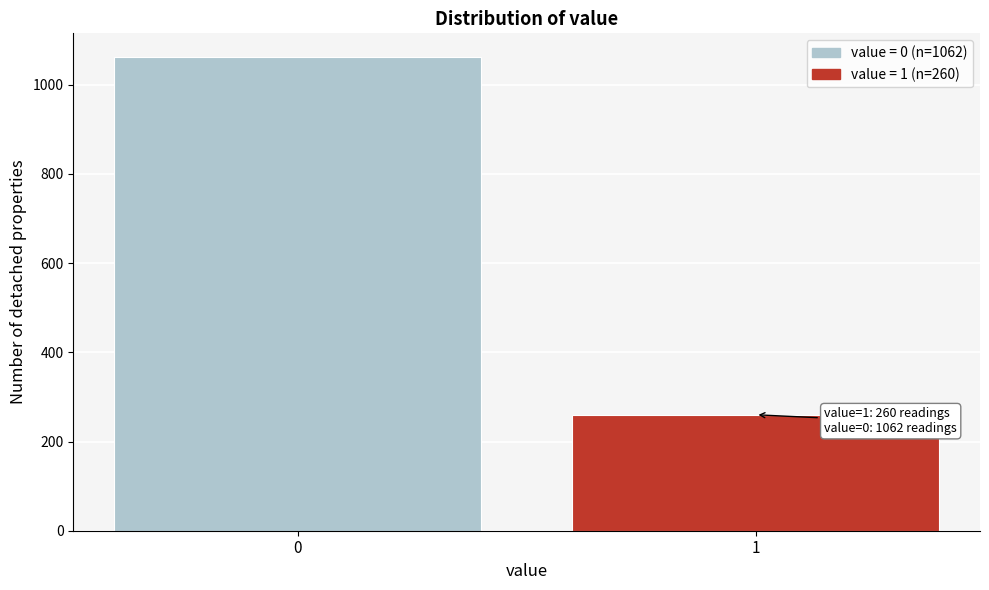

Reading left to right, what are all the values shown in this chart?

1062	260